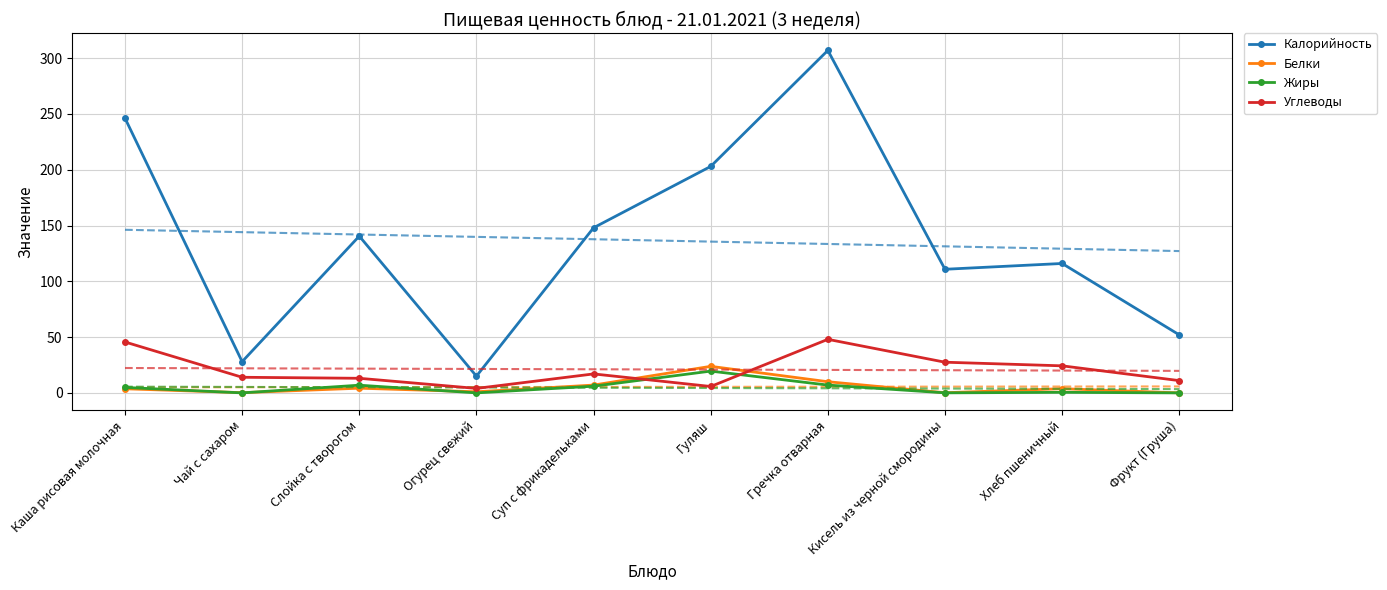

True or false: Калорийность and Жиры intersect in this chart.

False